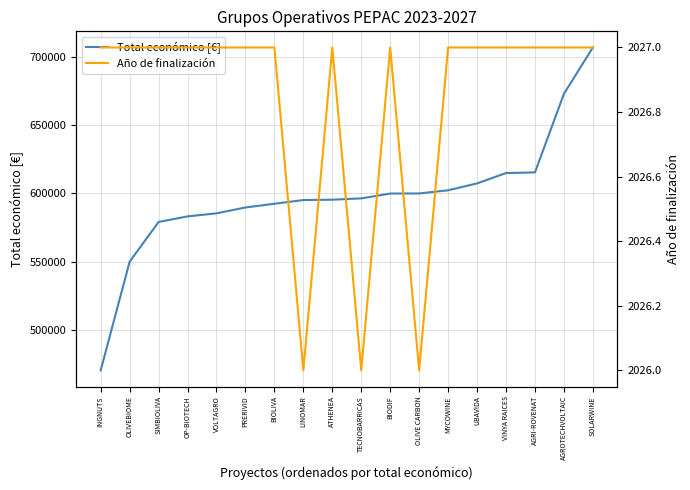

Which series has the largest total across all categories?

Total económico [€]